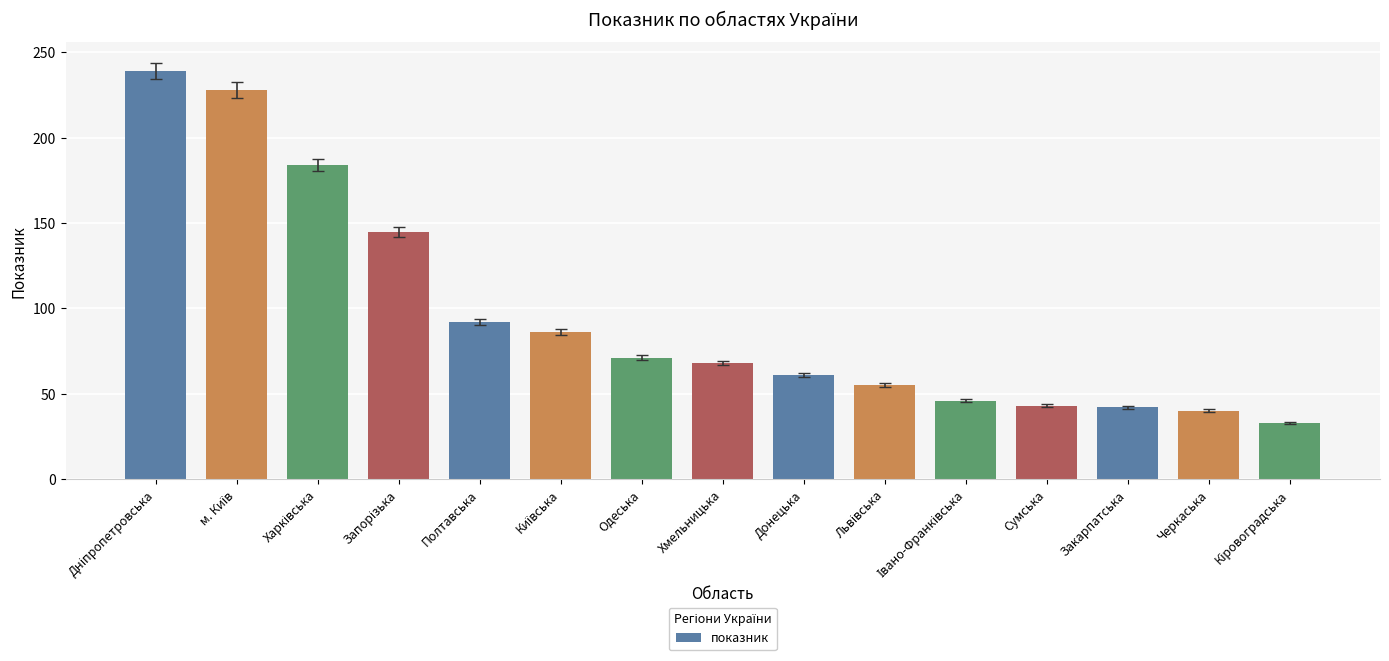

What is the maximum value shown in the chart?

239